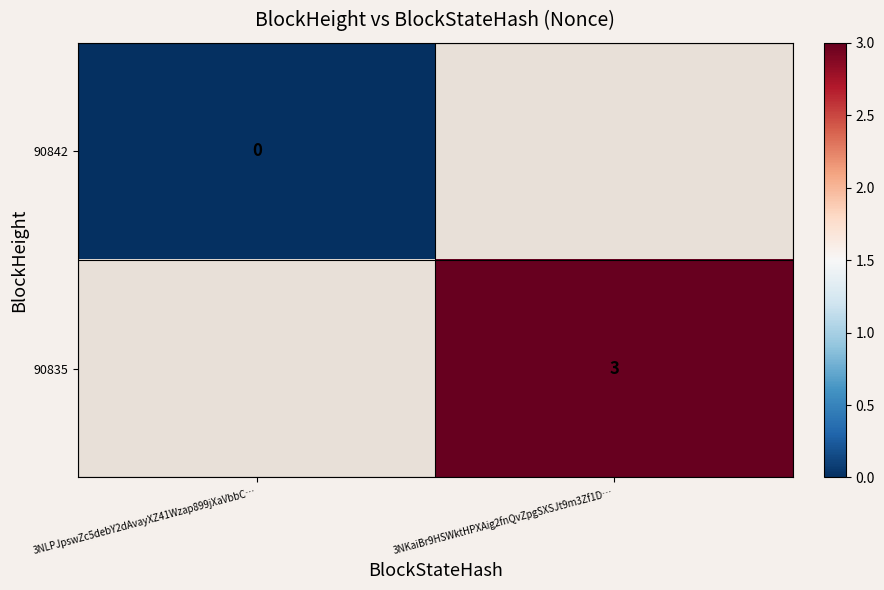

Which has a higher value, 3NLPJpswZc5debY2dAvayXZ41Wzap899jXaVbbC… or 3NKaiBr9HSWktHPXAig2fnQvZpgSXSJt9m3Zf1D…?

3NKaiBr9HSWktHPXAig2fnQvZpgSXSJt9m3Zf1D…